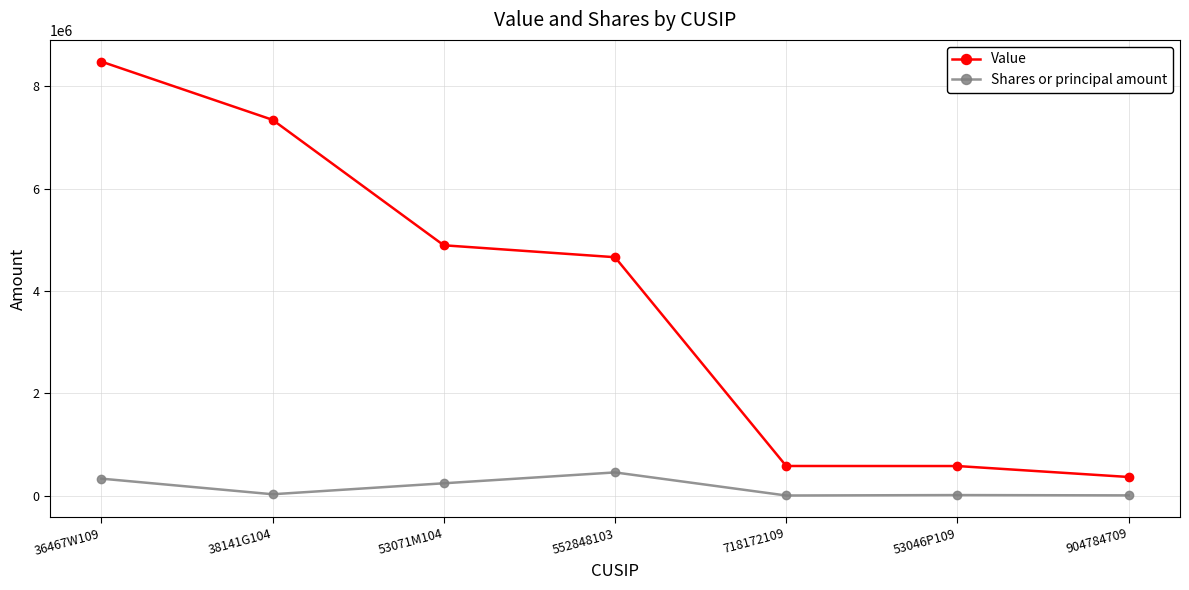

True or false: Value and Shares or principal amount cross at least once.

False